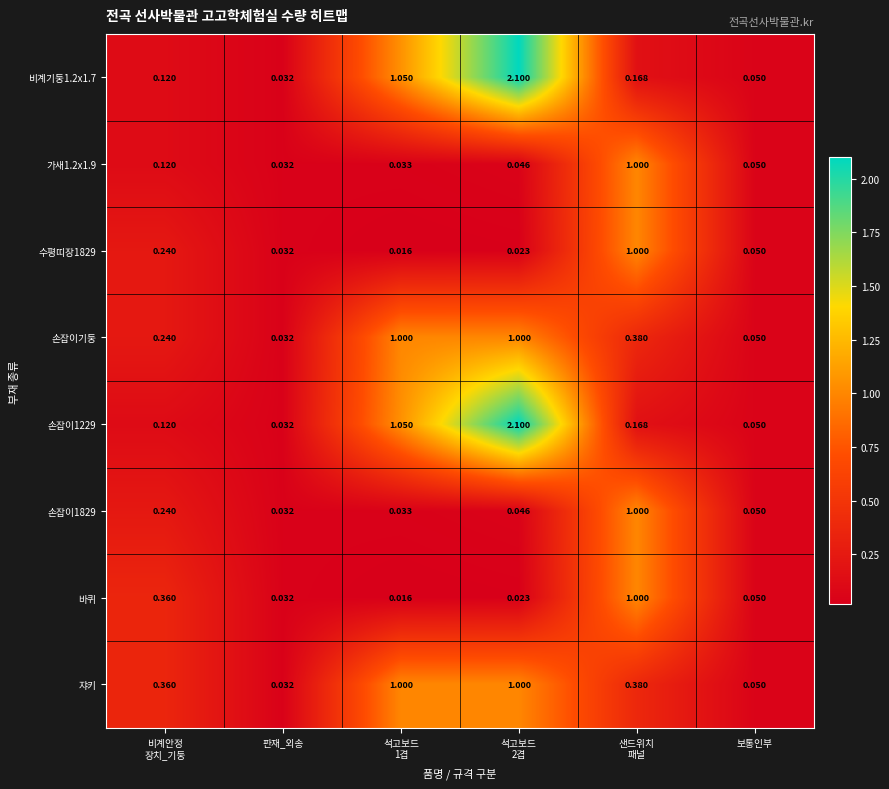

Which category has the lowest value in the 가새1.2x1.9 series?

판재_외송